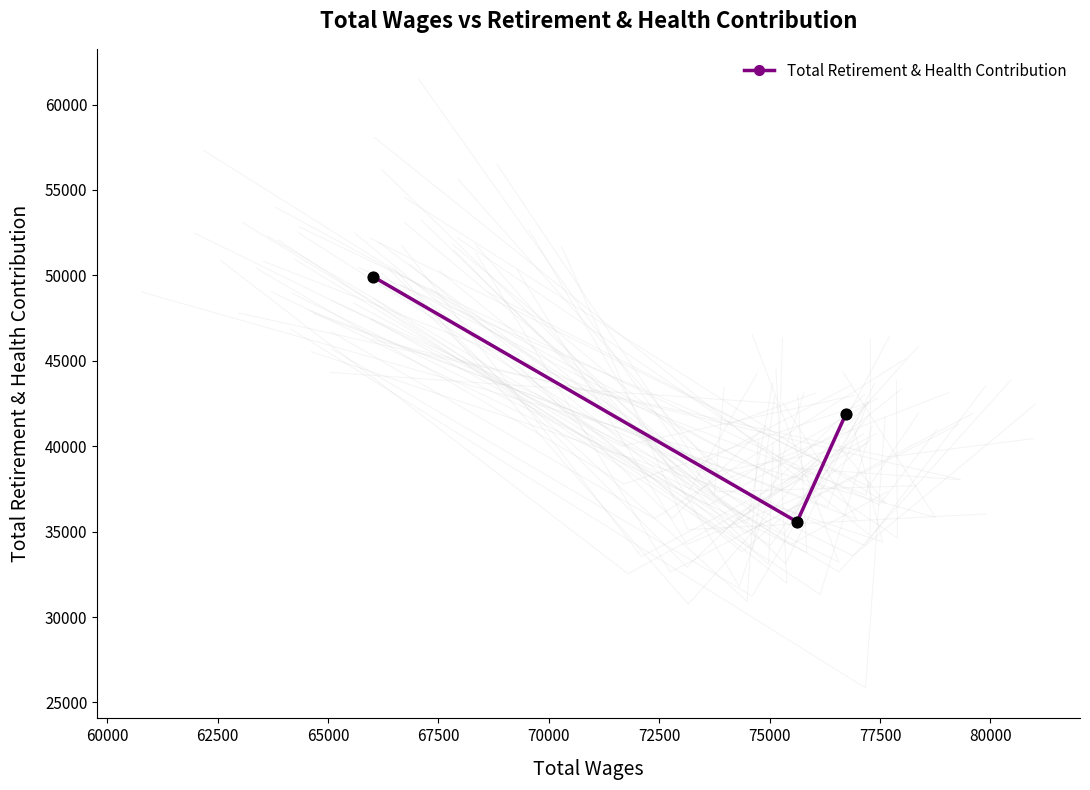

What is the value of the Total Retirement & Health Contribution point at the 3rd from the left?

41894